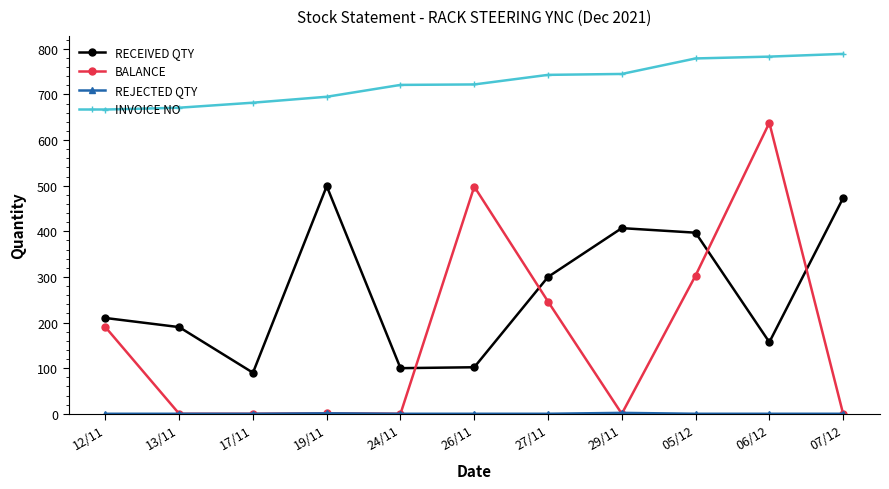

True or false: RECEIVED QTY and INVOICE NO intersect in this chart.

False